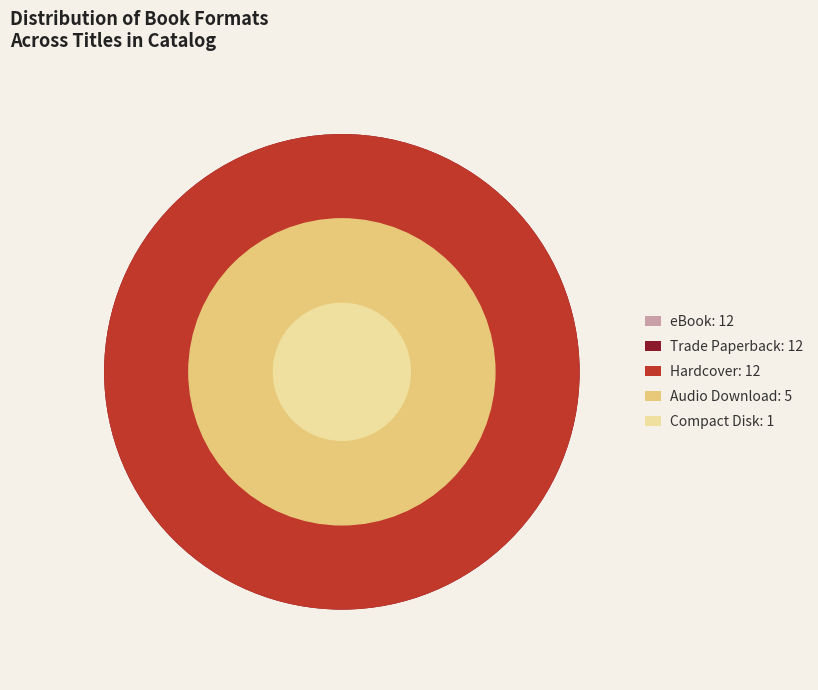

Combined, do Hardcover and Audio Download account for over 50%?

No